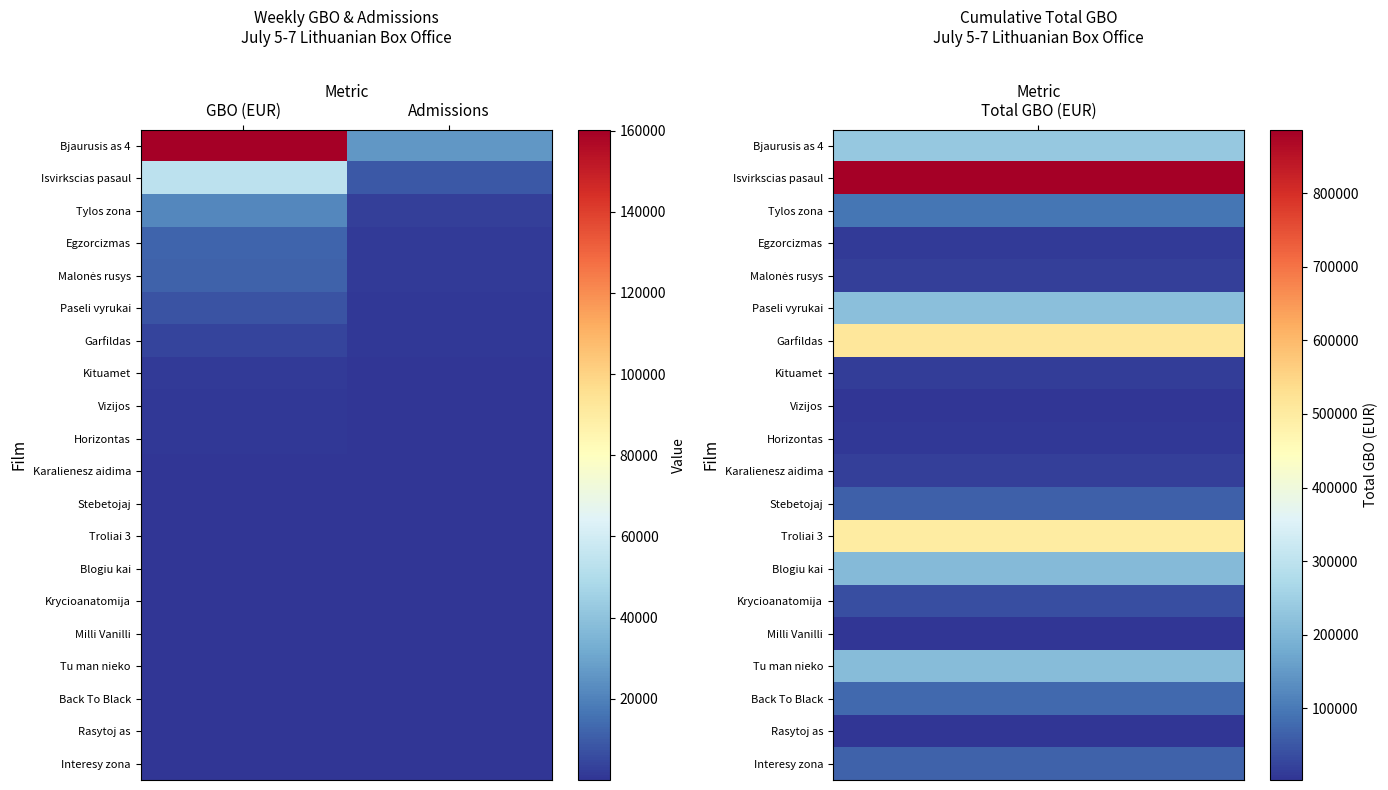

What is the spread (max minus min) of values at GBO (EUR)?

160223.3